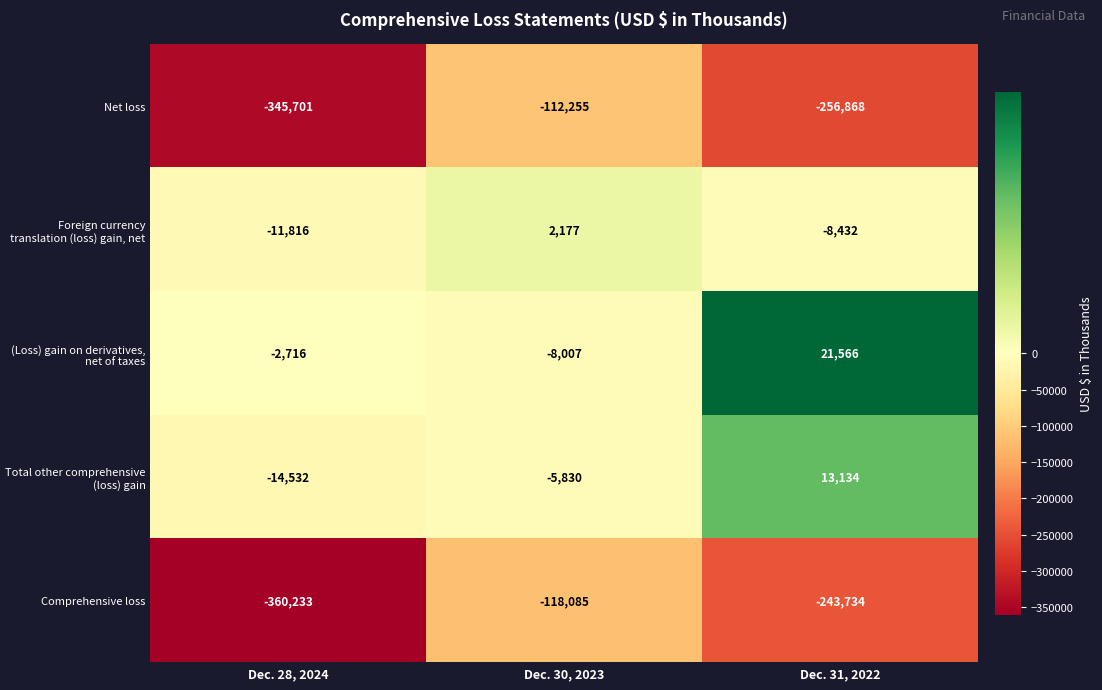

Count the number of data series in this chart.

5